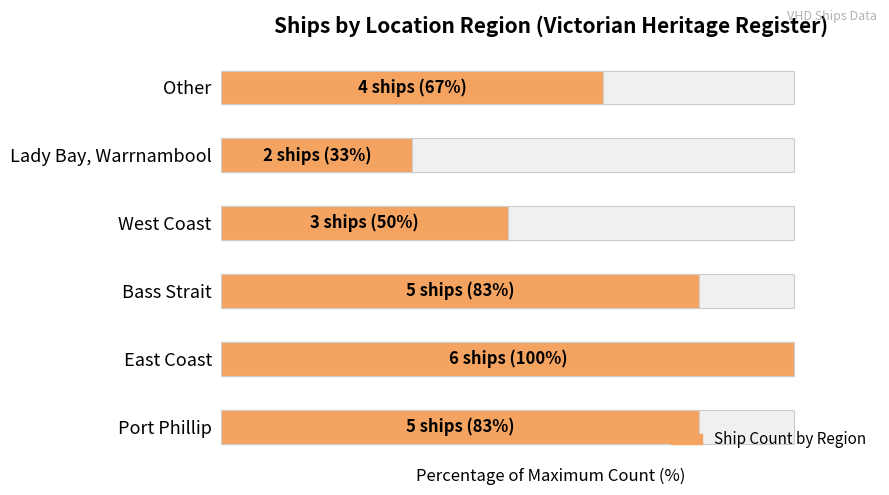

Approximately how many times larger is the value at Port Phillip compared to East Coast?

0.8